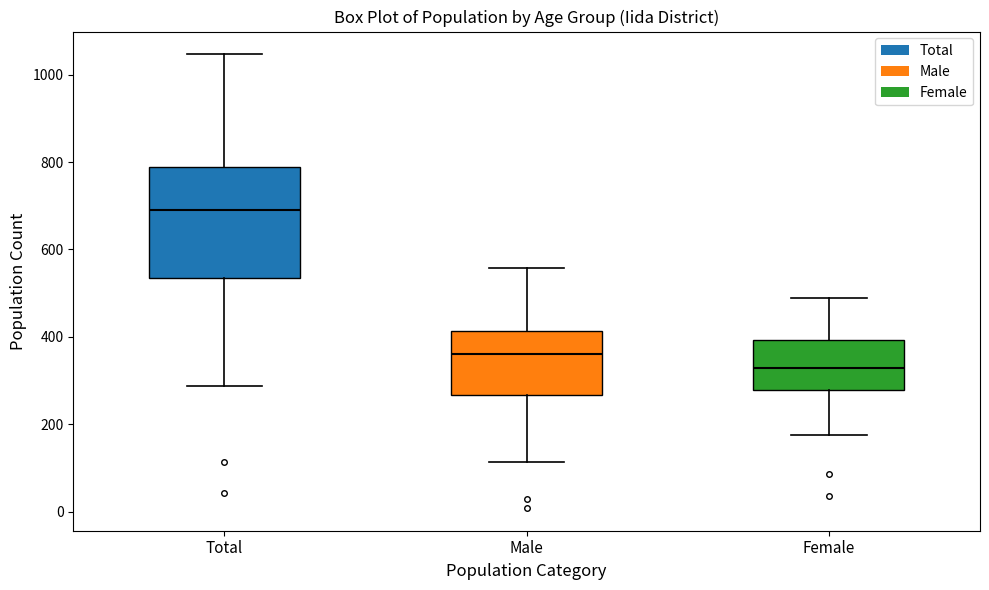

Which box is the tallest, from its lower edge to its upper edge?

Total